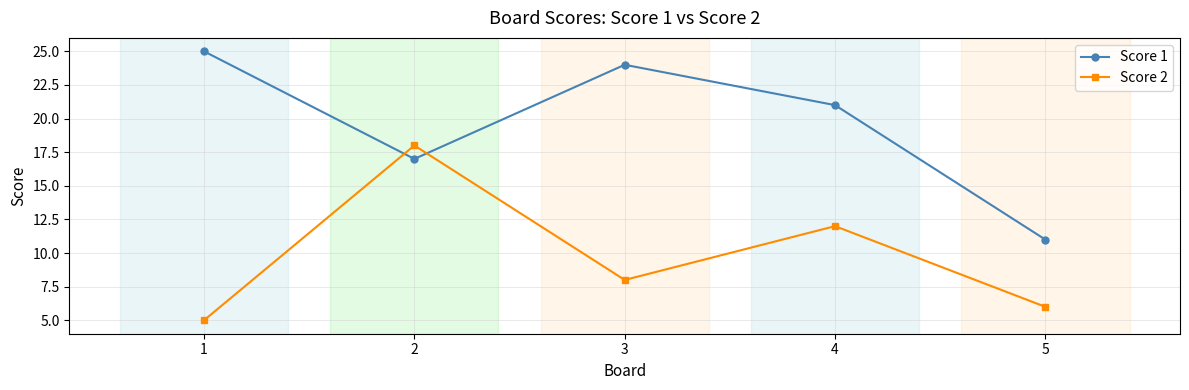

Which category has the lowest value across all series?

1